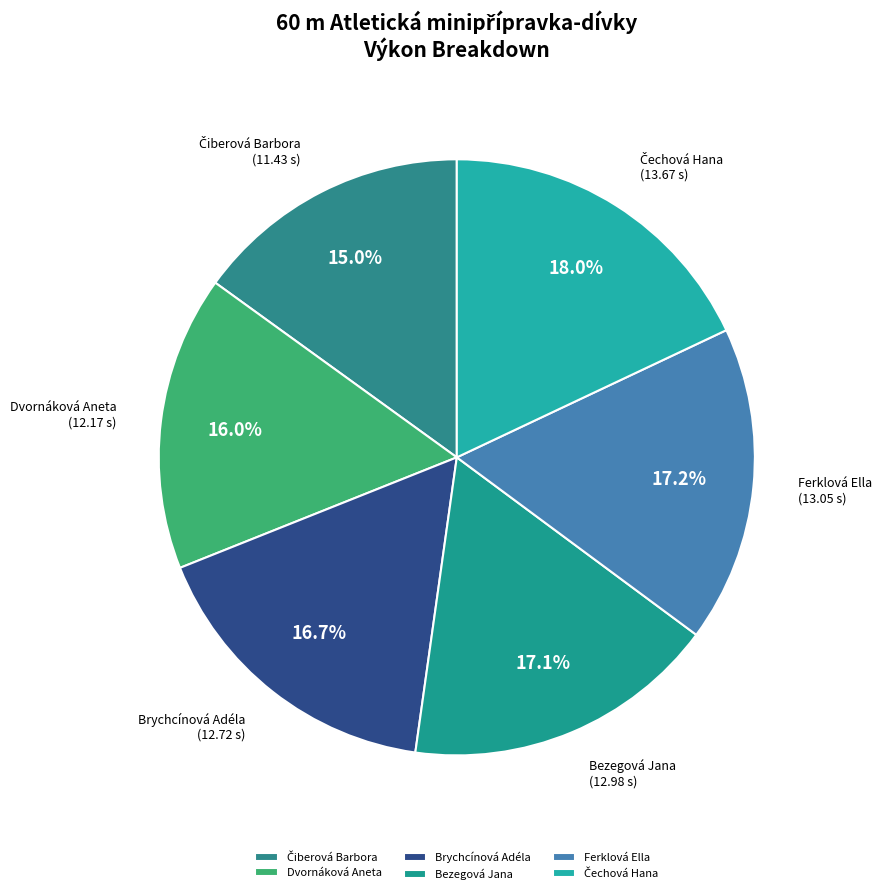

What percentage is NOT represented by Bezegová Jana?

82.9%